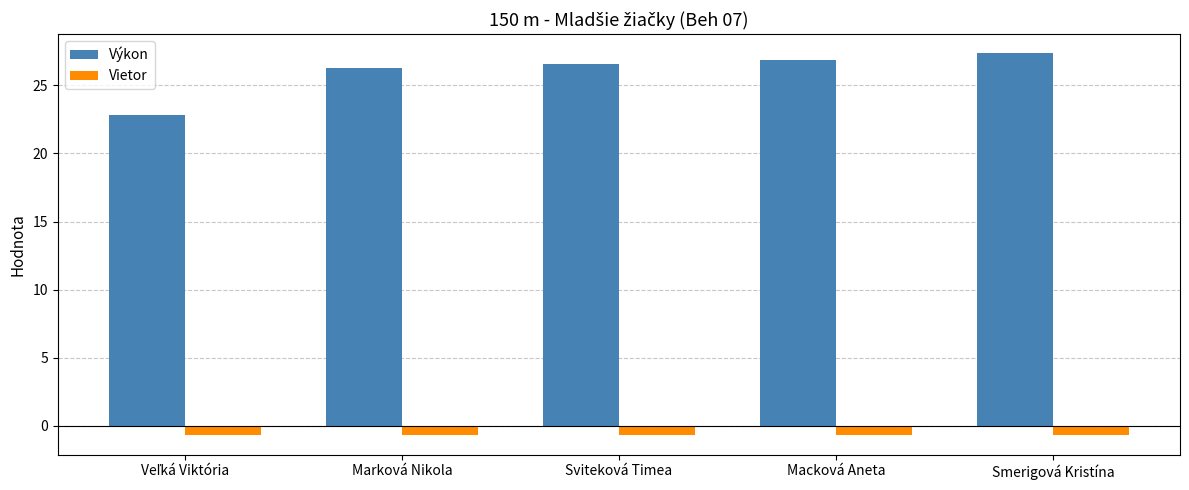

List the series in order of their peak value, lowest first.

Vietor, Výkon